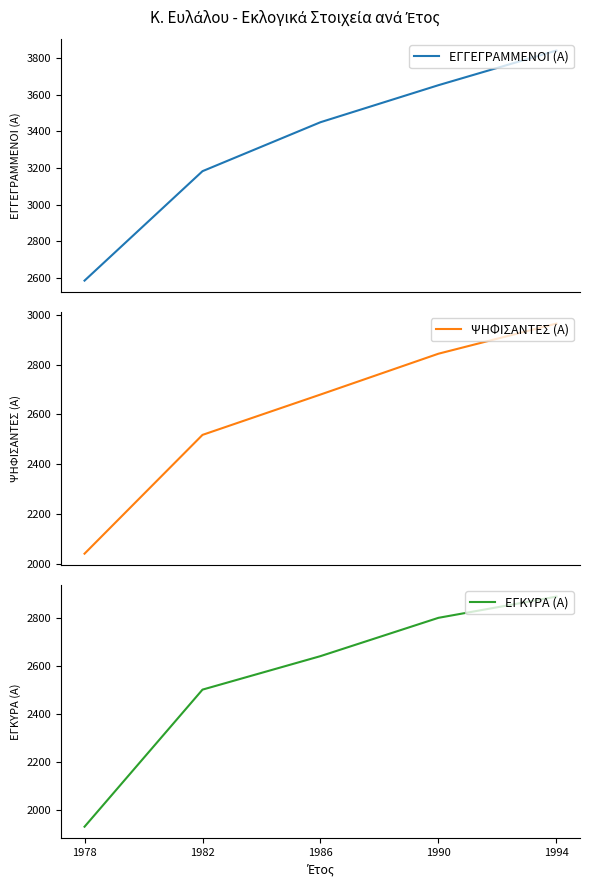

True or false: ΕΓΓΕΓΡΑΜΜΕΝΟΙ (Α) and ΕΓΚΥΡΑ (Α) cross at least once.

False